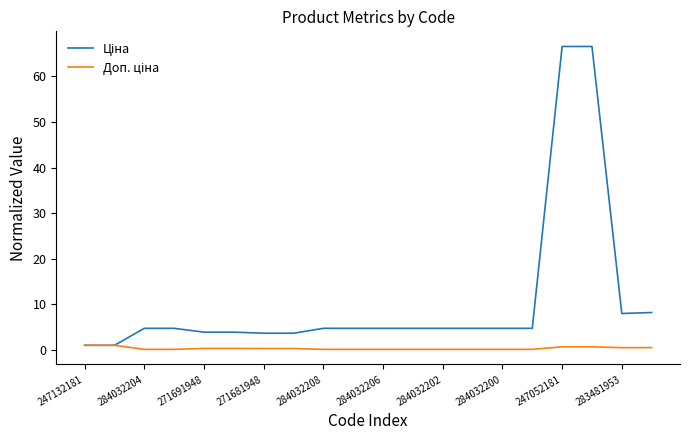

What is the maximum value shown in the chart?

66.6